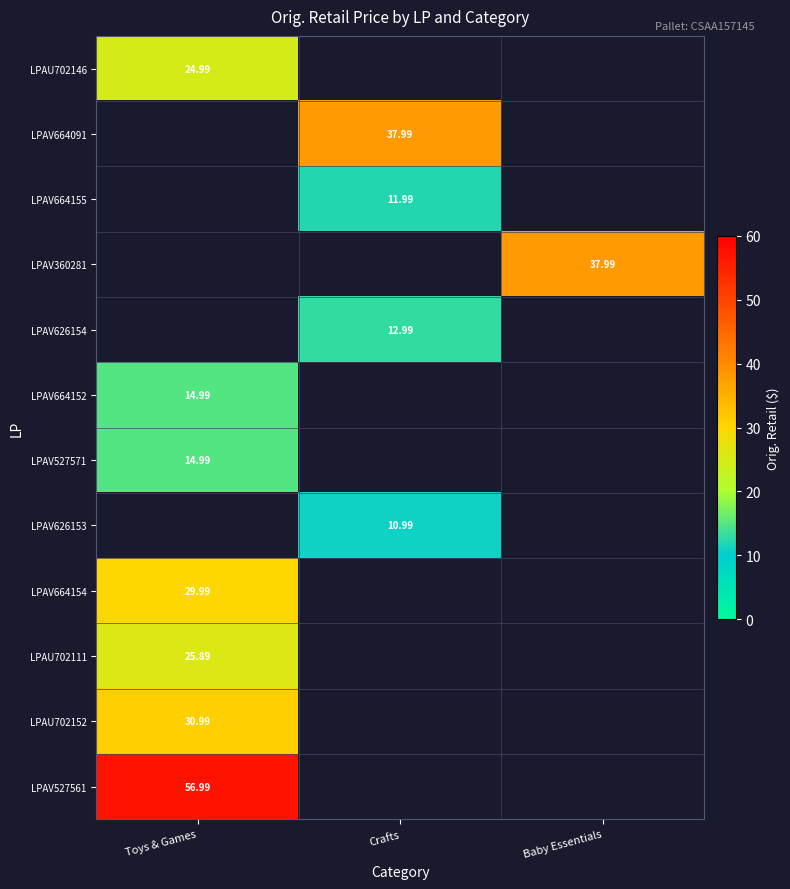

List the labels in order of LPAV664091 value, largest first.

Toys & Games, Crafts, Baby Essentials